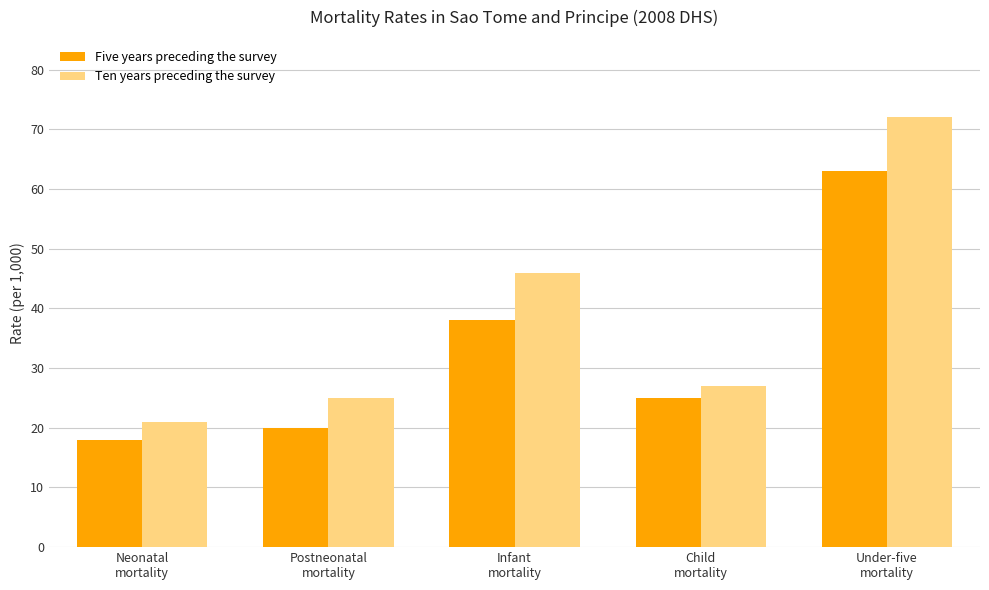

True or false: Five years preceding the survey has a value of 103 at Under-five
mortality.

False